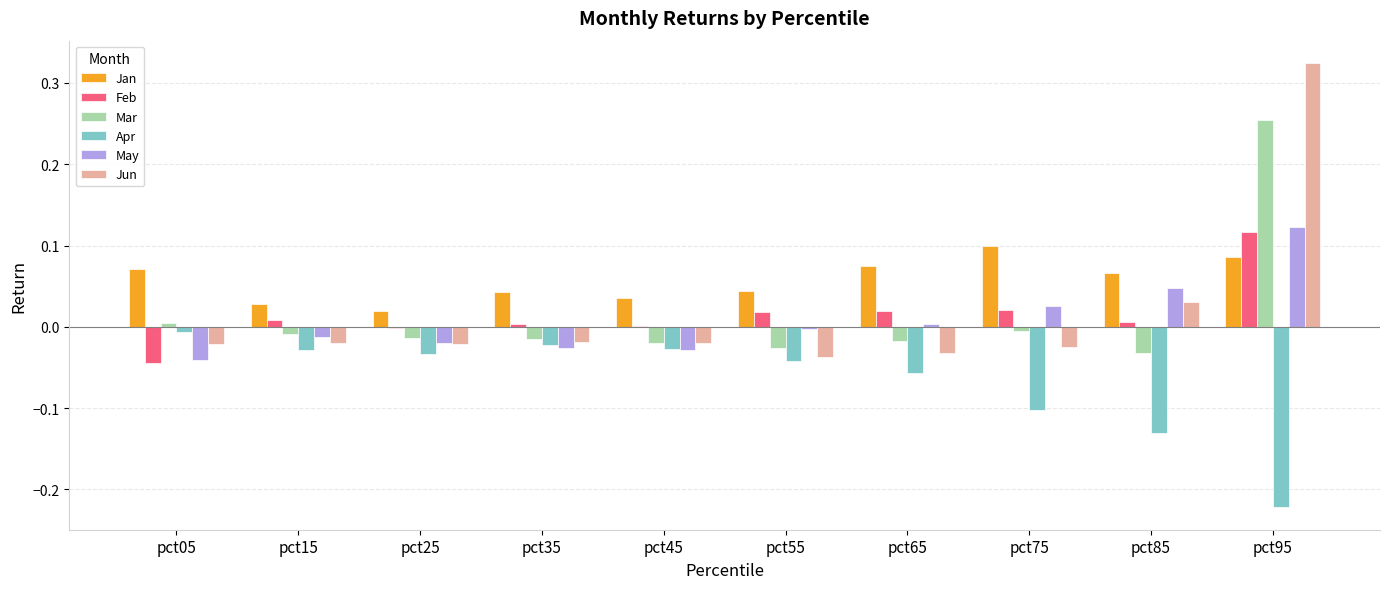

How many groups of bars are there?

10